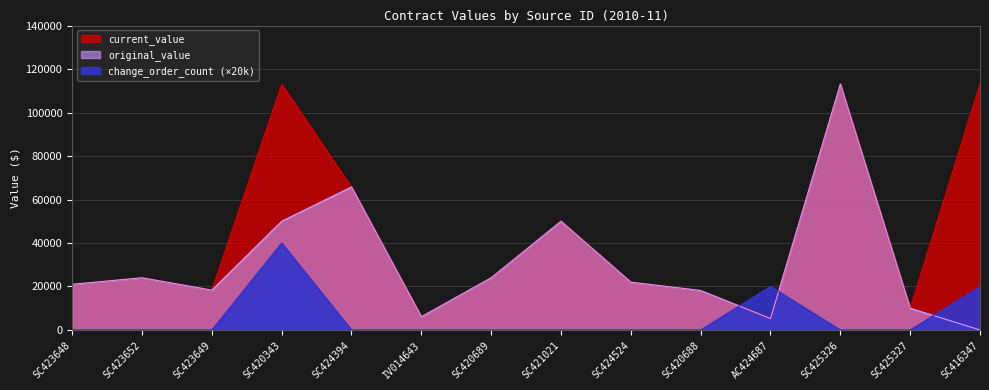

After their last crossing, which series has the higher values: change_order_count or original_value?

change_order_count